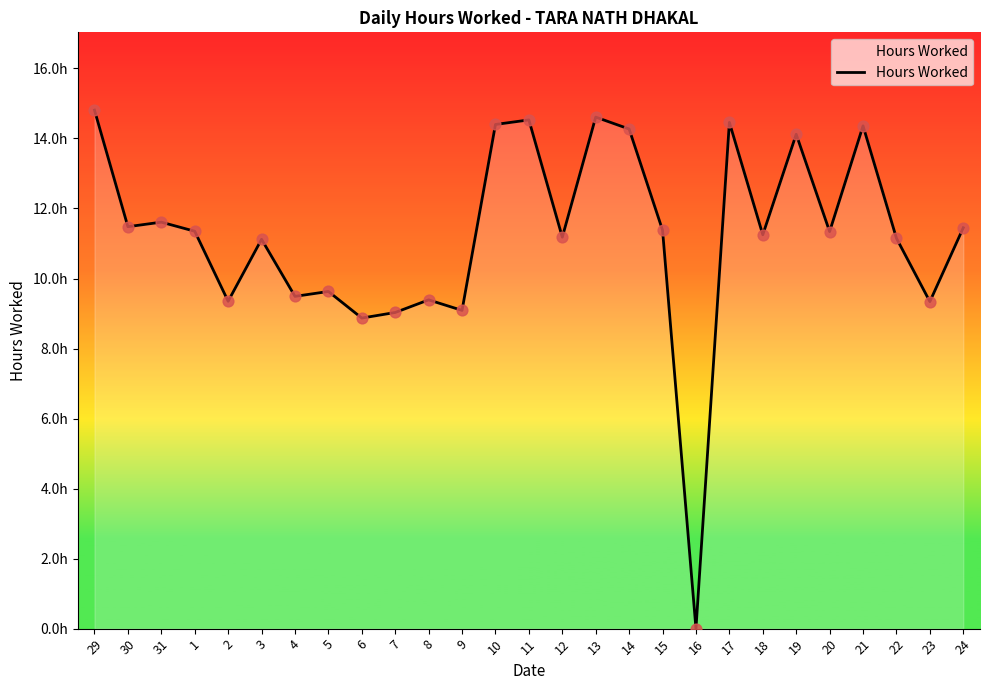

Approximately how many times larger is the value at 5 compared to 17?

0.7